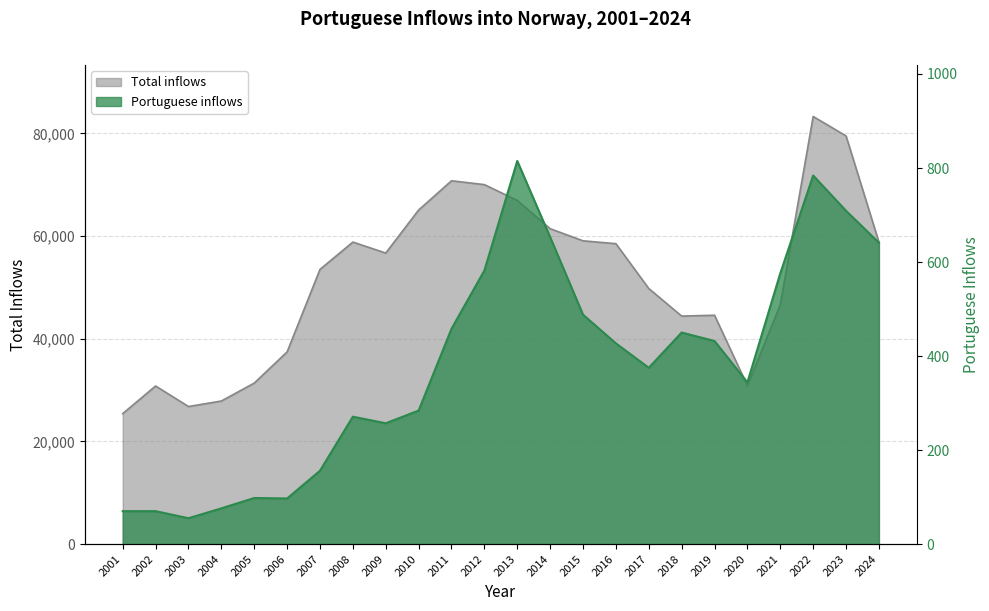

Reading left to right, transcribe all the data shown in this chart.

Total inflows: 25412	30788	26787	27863	31356	37429	53498	58820	56680	65065	70759	70012	66934	61429	59067	58508	49774	44408	44570	30819	46607	83282	79493	58814
Portuguese inflows: 70	70	55	76	98	97	156	271	257	284	458	582	815	653	488	427	375	450	432	344	576	784	709	641